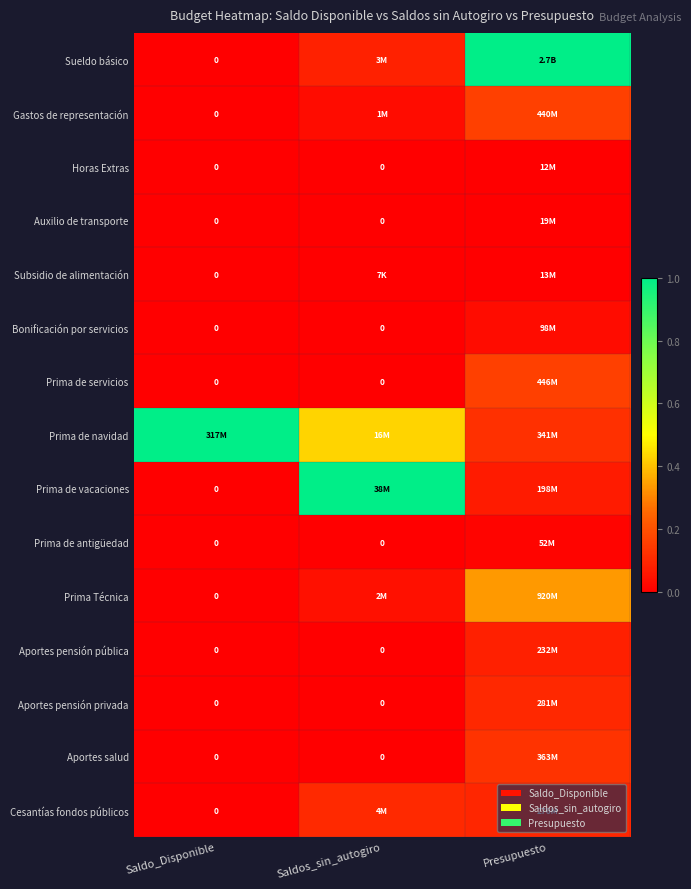

Where is Aportes pensión privada nearest to the value 0?

Saldo_Disponible